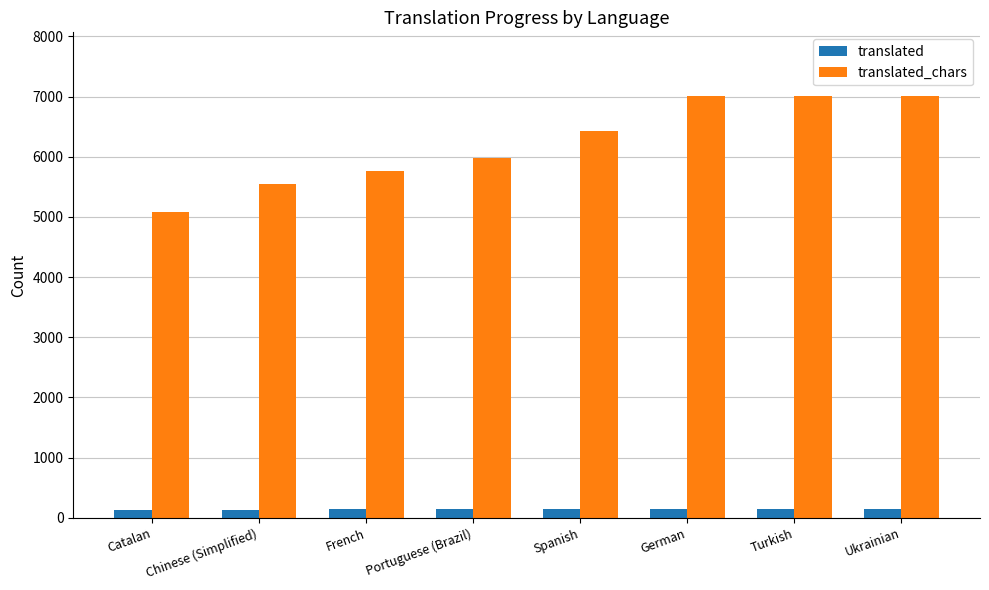

What is the lowest value of the translated series?

127